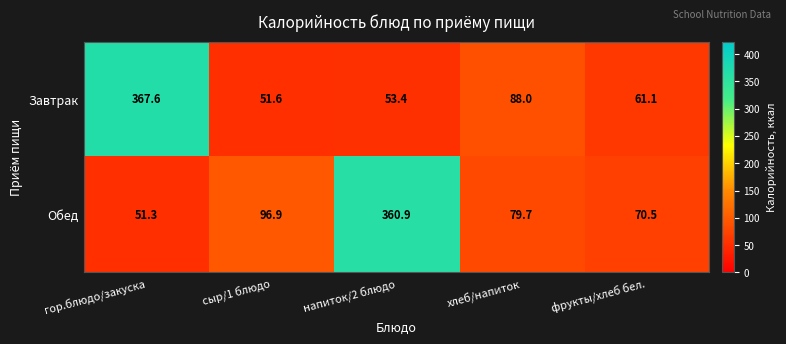

Which series has the largest range (max minus min)?

Завтрак